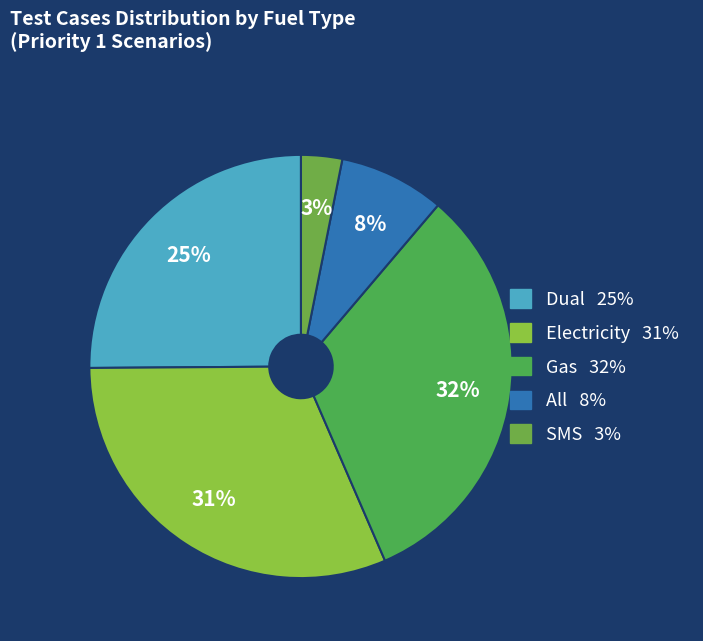

Approximately how many times larger is the value at Electricity compared to Dual?

1.2